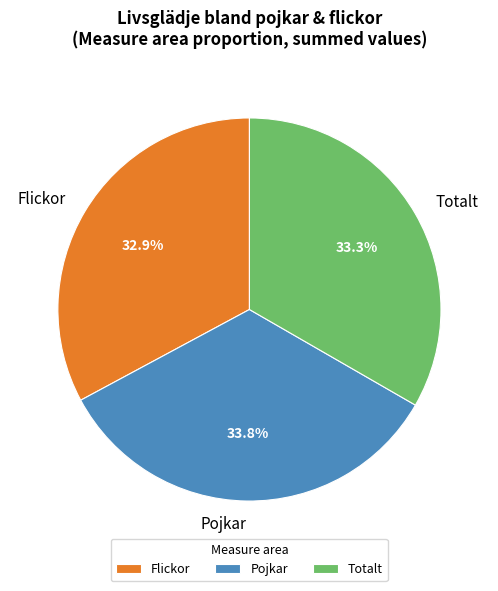

Count the number of slices in the pie.

3